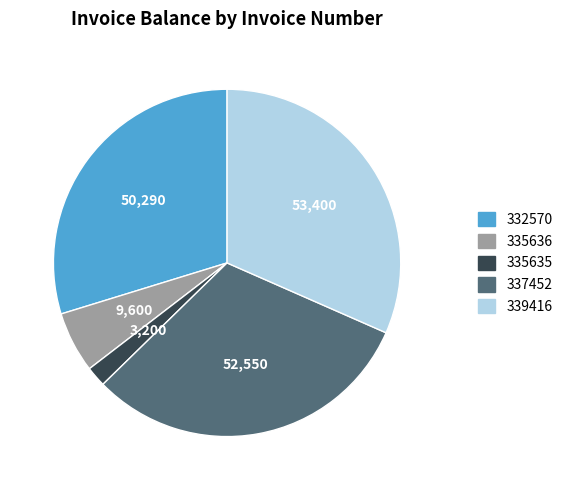

True or false: 335636 accounts for 6% of the total.

True